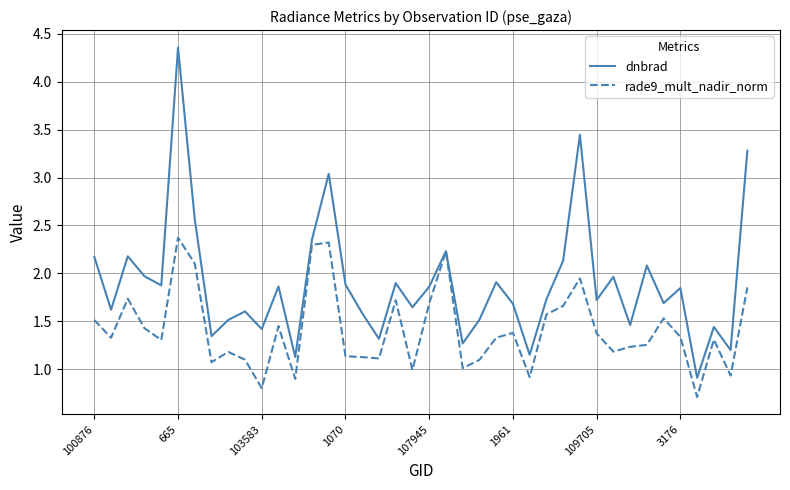

List the series in order of their peak value, lowest first.

rade9_mult_nadir_norm, dnbrad